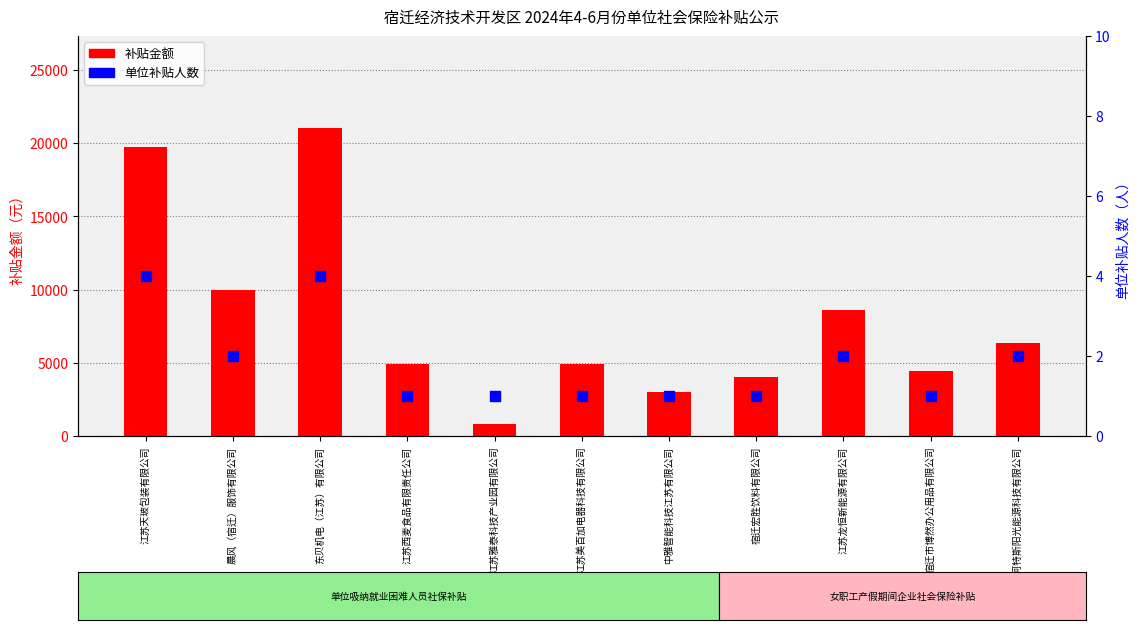

Which series has the largest Y range (max minus min)?

补贴金额